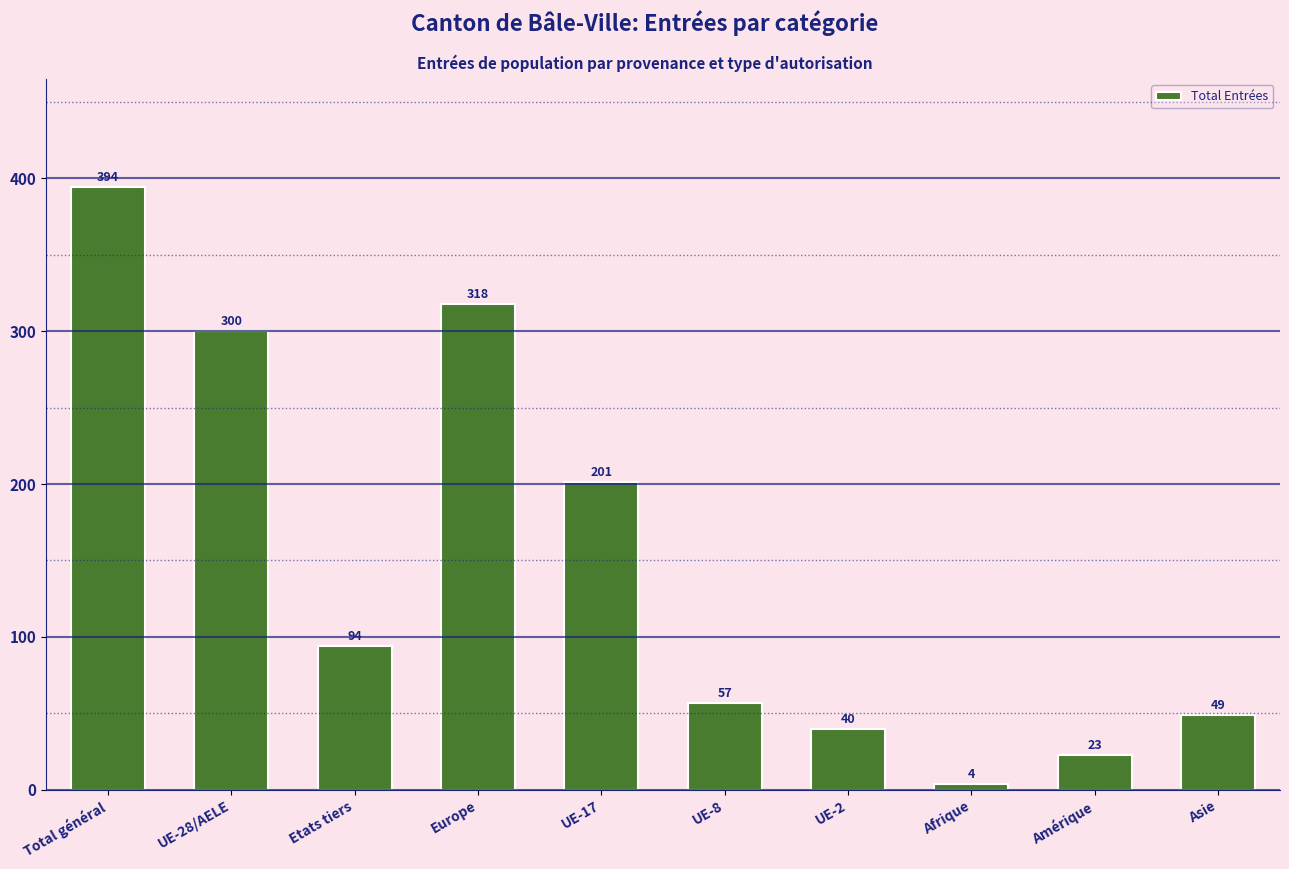

What is the change in value from Afrique to Amérique?

+19